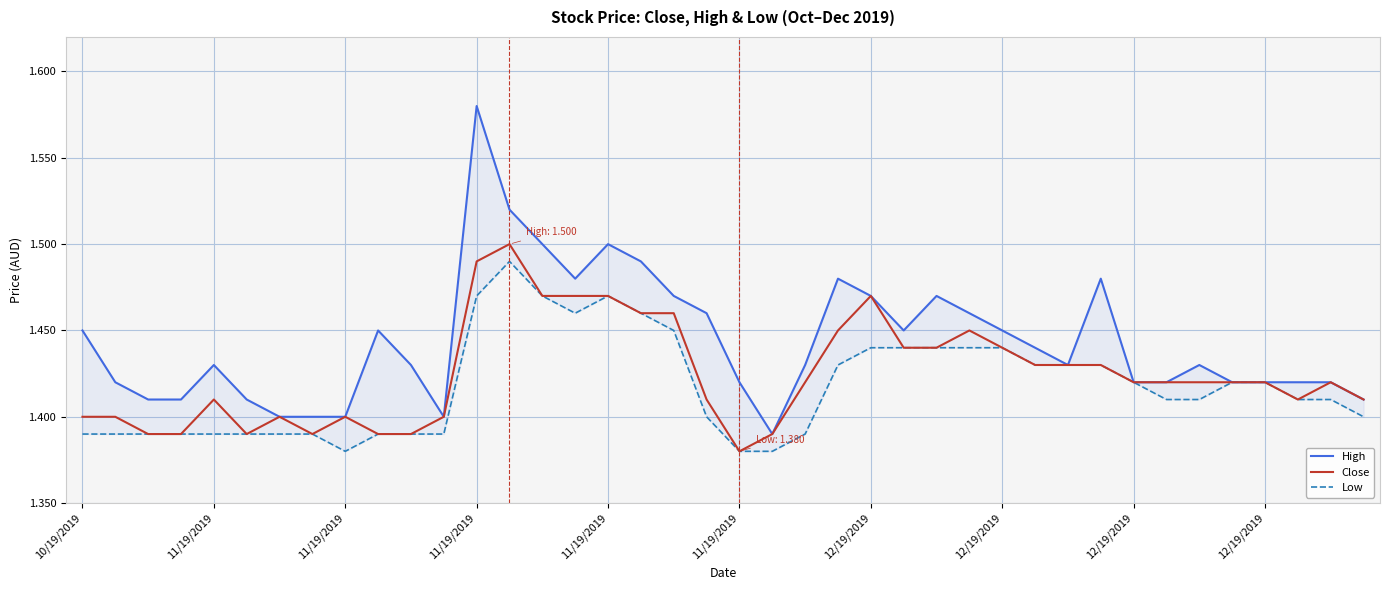

At which category does the chart reach its peak across all series?

11/19/2019